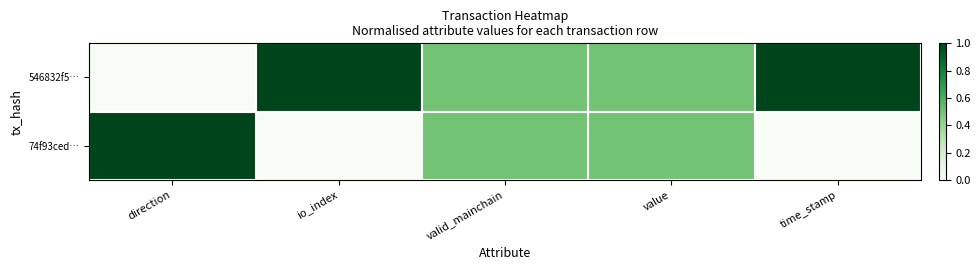

What is the total value across all series at time_stamp?

1.0